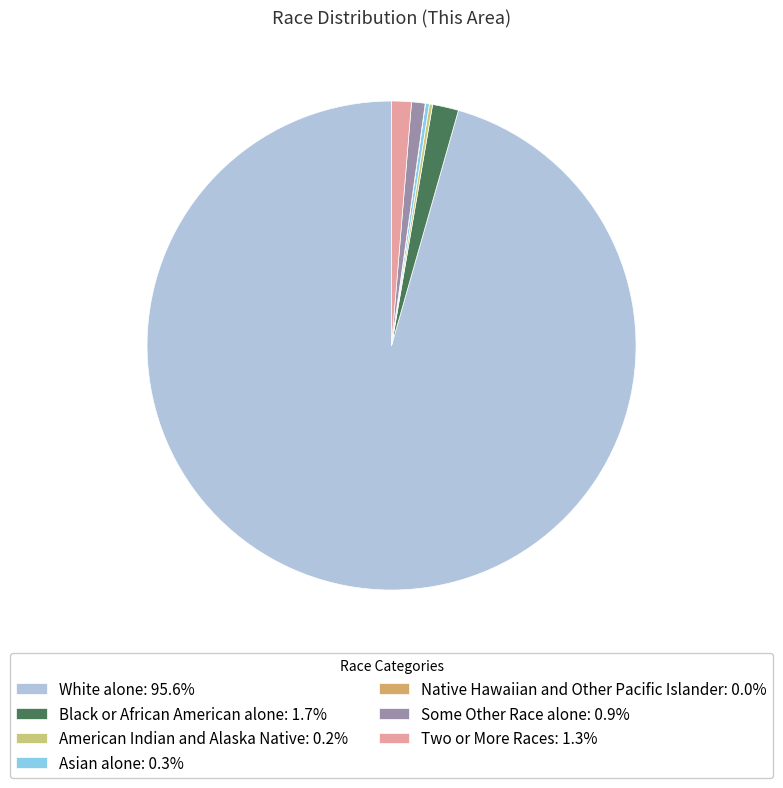

To the nearest percent, what portion does Black or African American alone represent?

2%